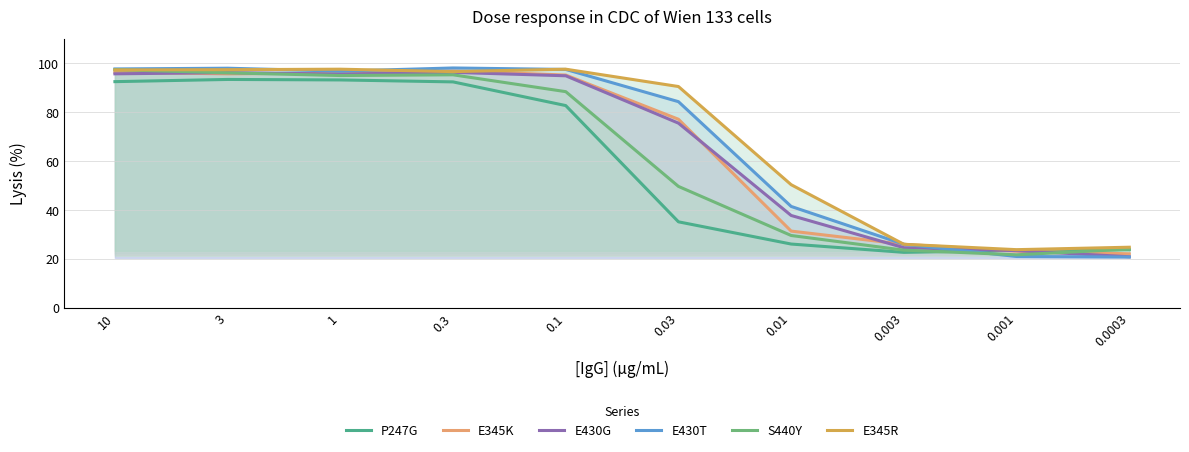

Which series has the largest range (max minus min)?

E430T